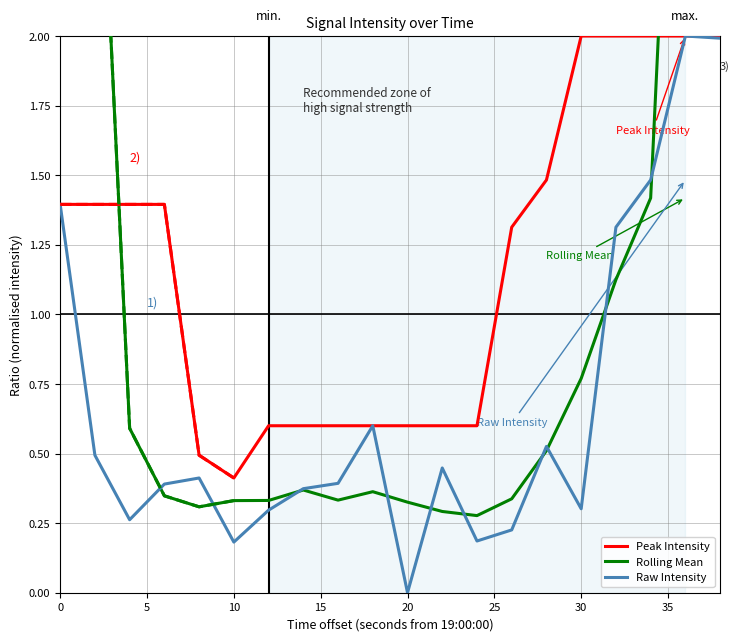

What is the maximum value for Raw Intensity?

2.0